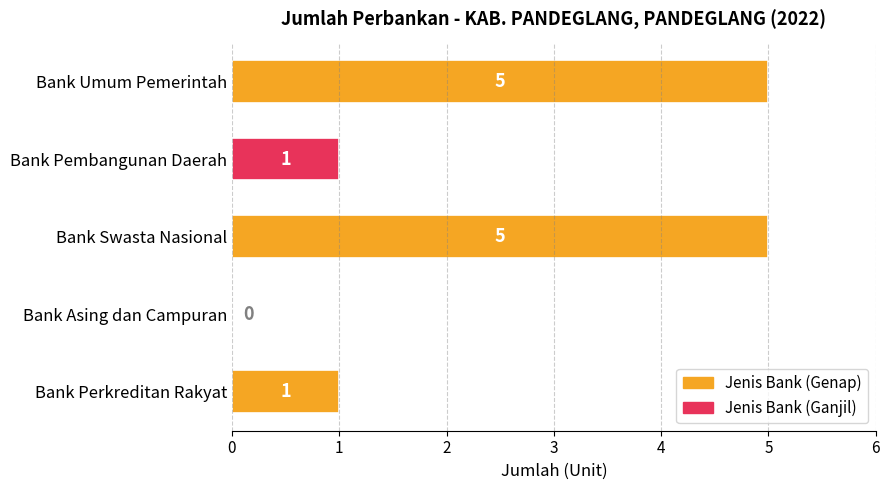

Read the value at Bank Swasta Nasional.

5